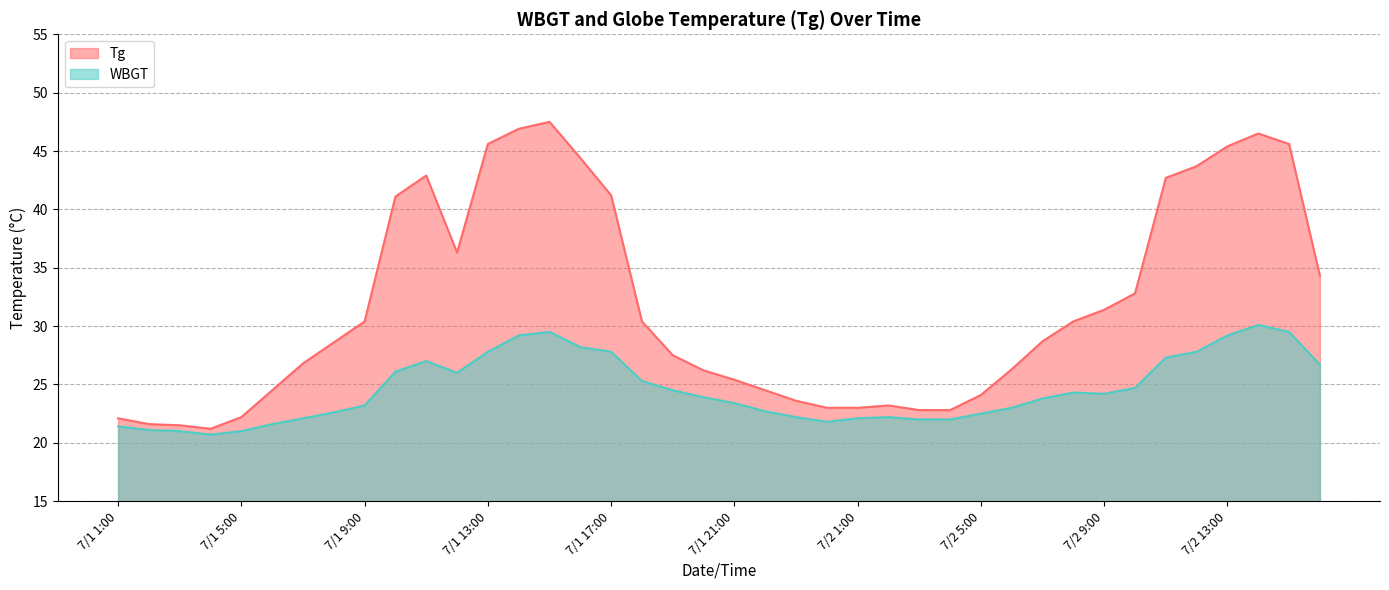

What is the sum of all Tg values?

1269.1